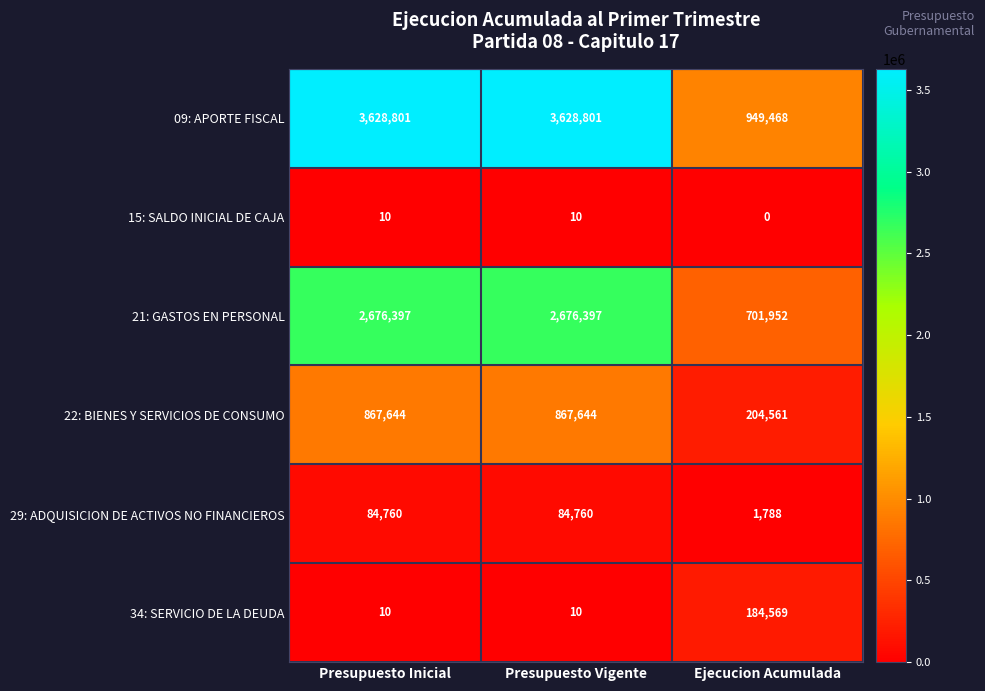

What is the greatest value displayed?

3628801